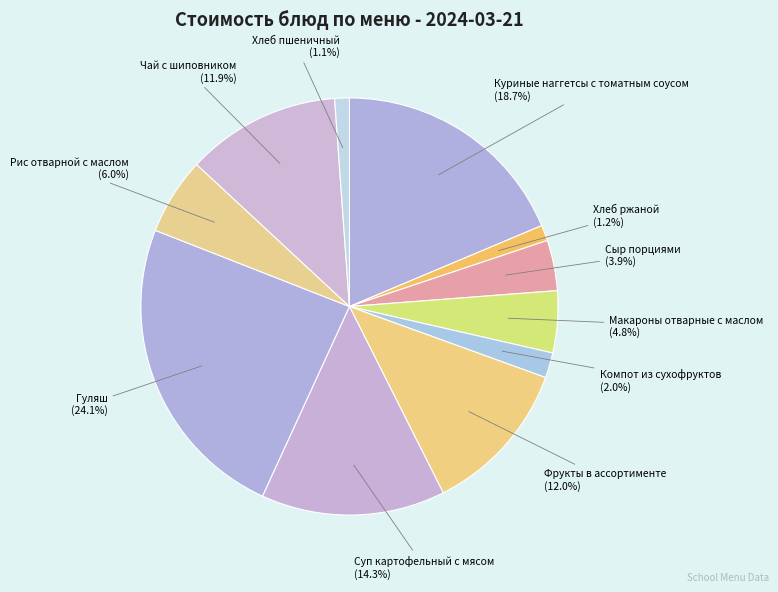

Between Гуляш and Рис отварной с маслом, which is larger?

Гуляш